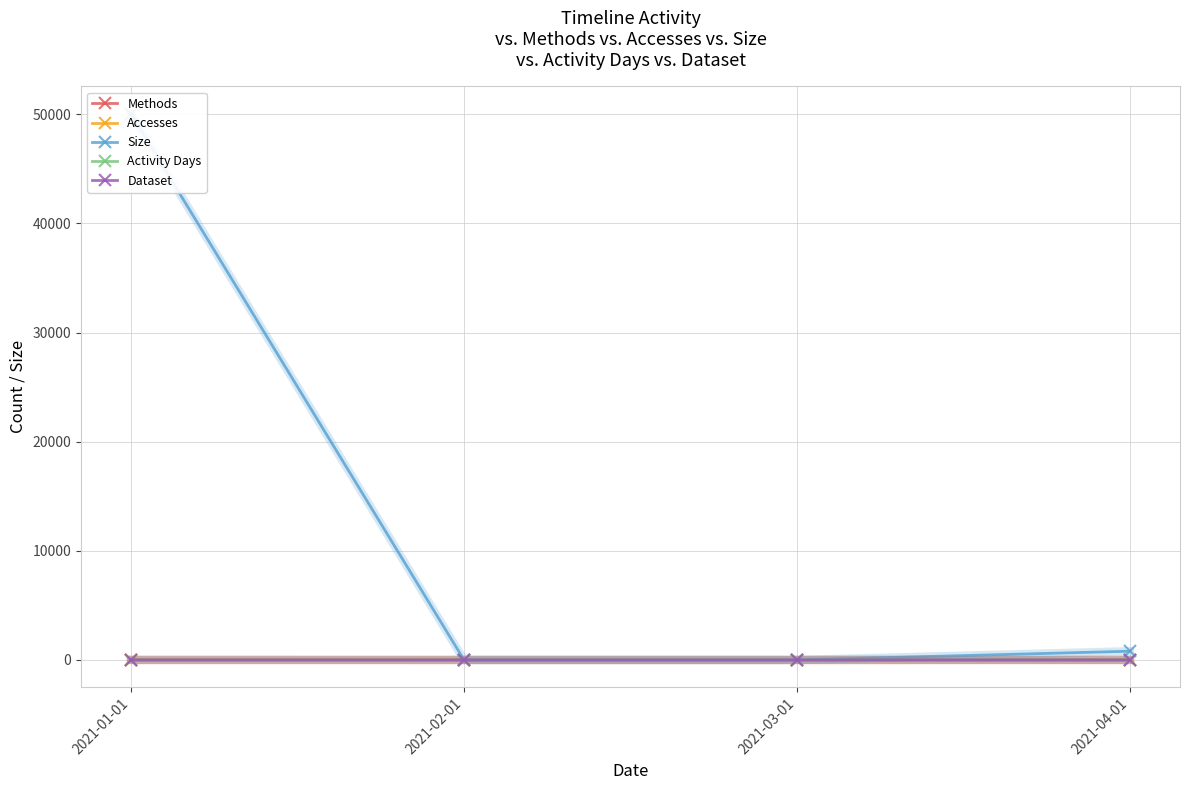

Count the Dataset values in the range 0 to 1.

4